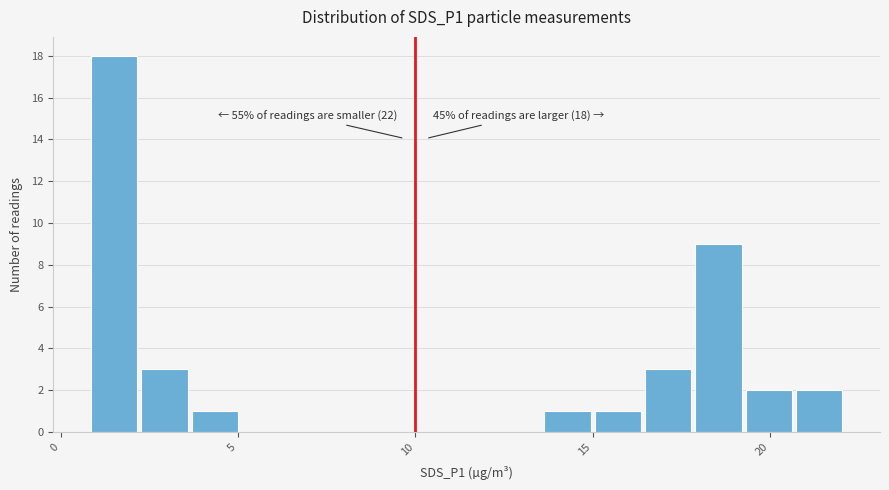

Around what value on the x-axis is the tallest bar? Give the approximate position of its centre, as read against the axis.

1.5